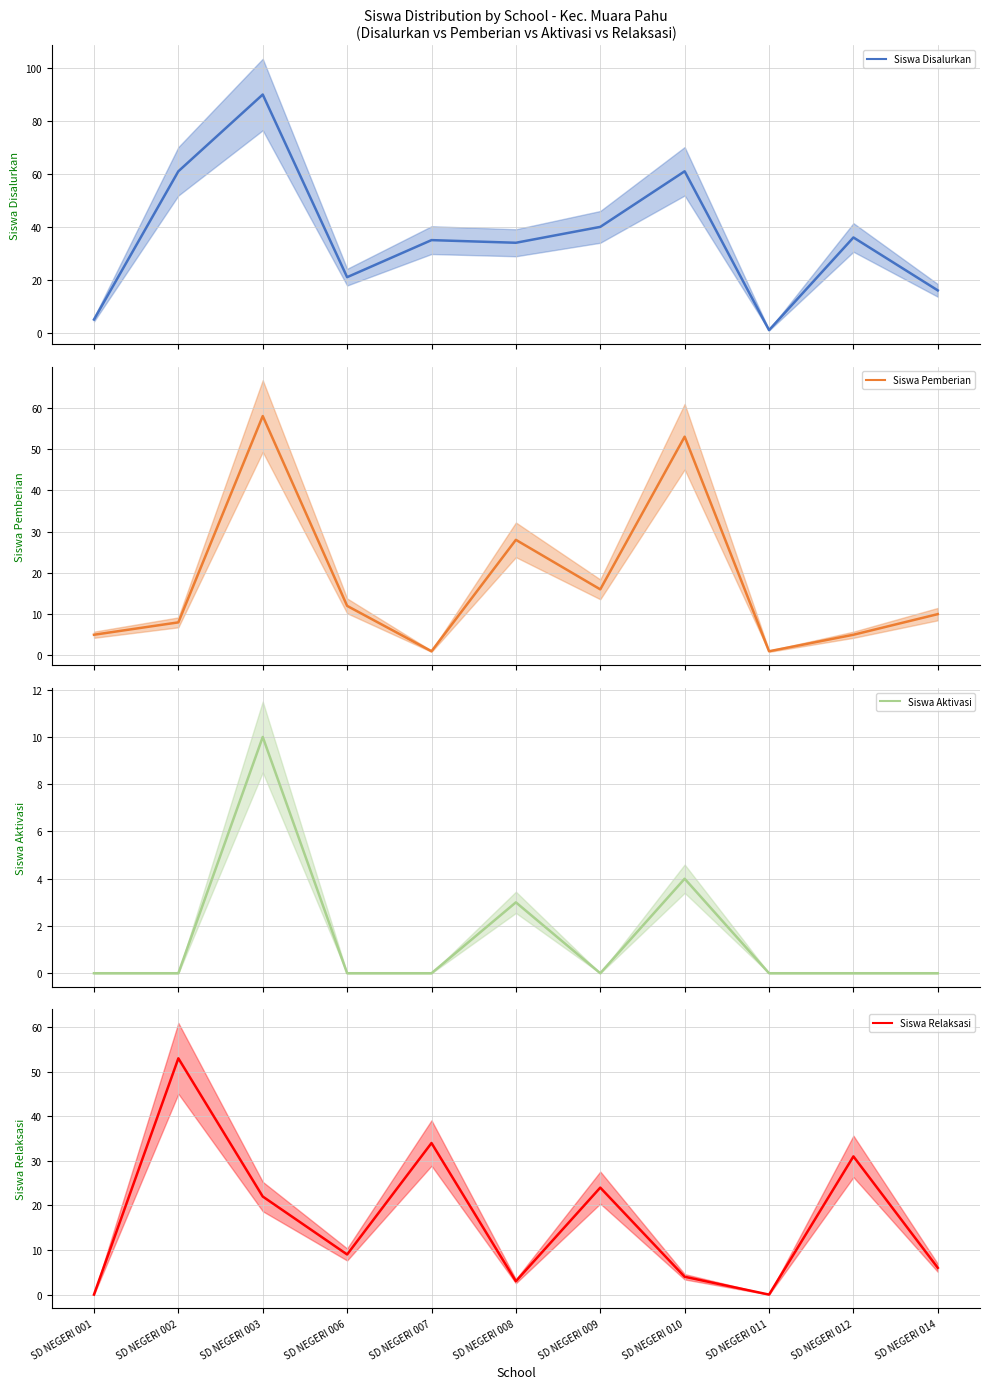

Is this an area chart (filled region under the line)?

No